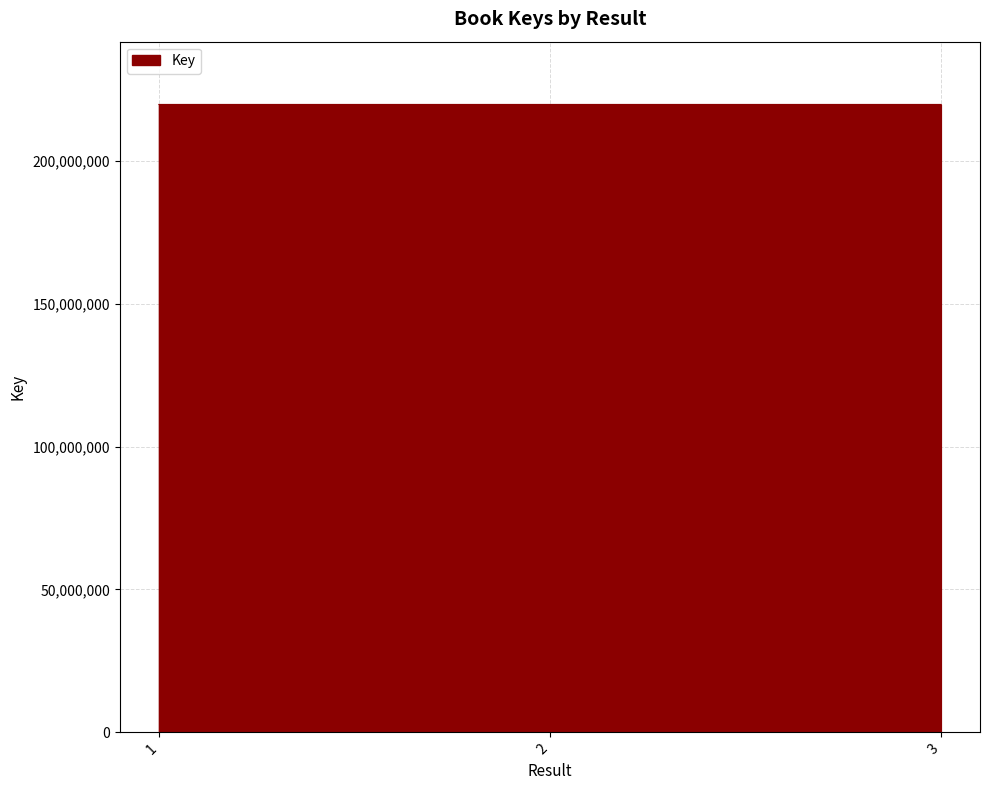

How many series are shown in this chart?

1